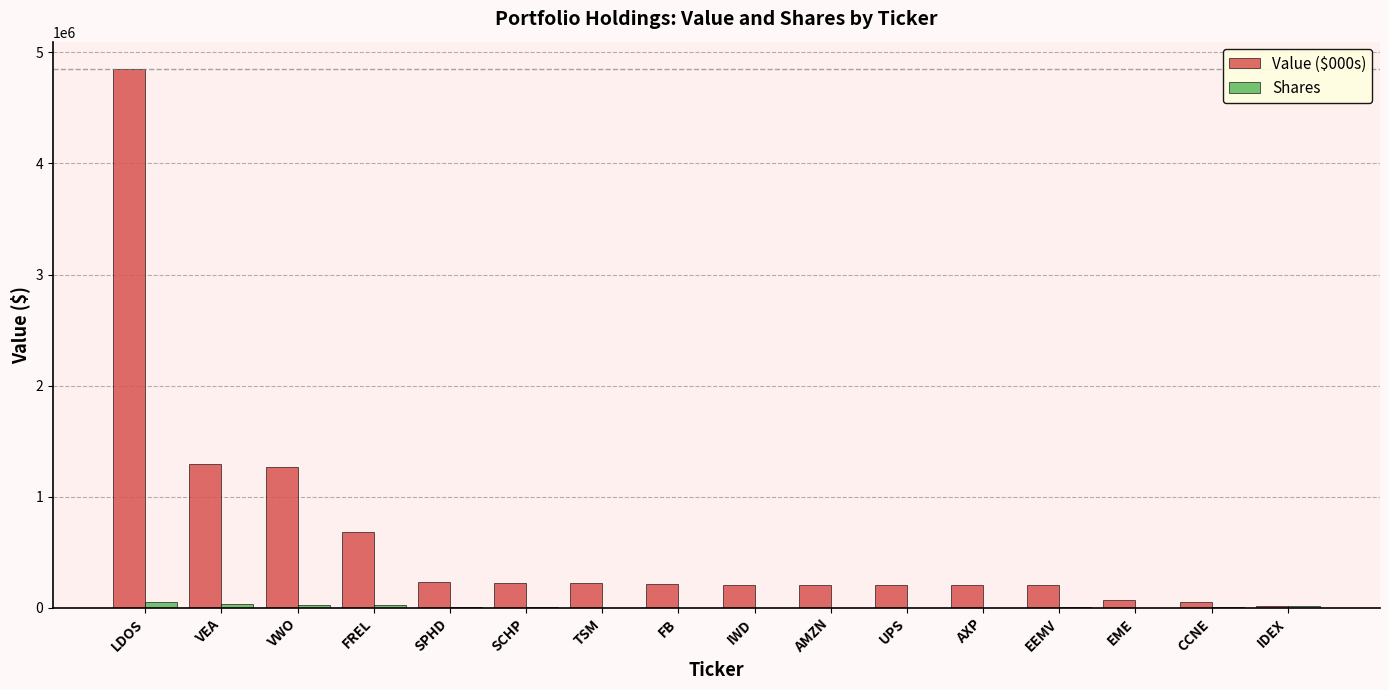

Count the number of categories in the chart.

16